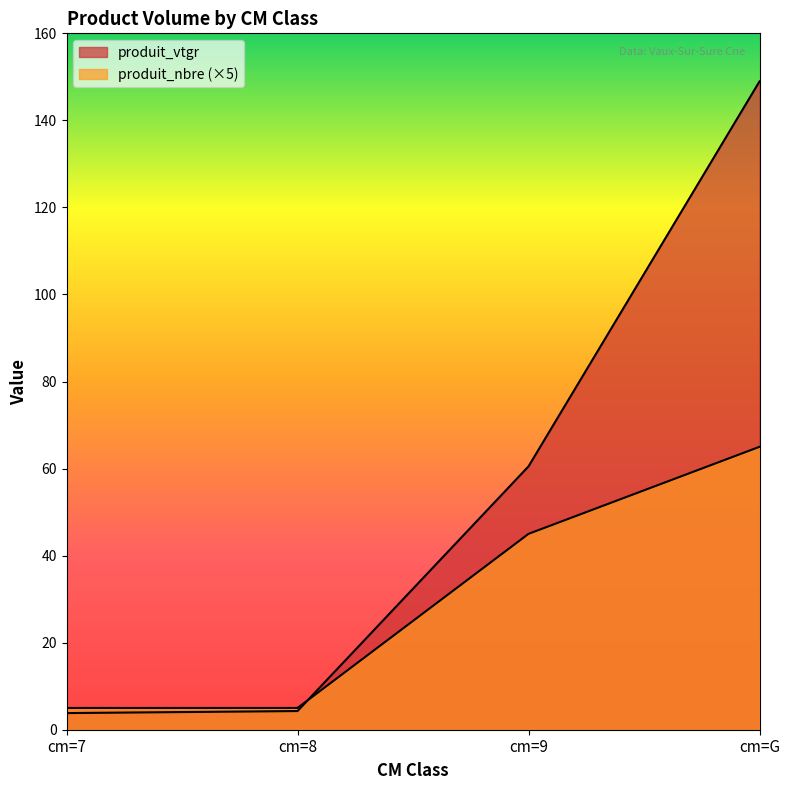

Reading left to right, list all the values displayed in this chart.

produit_vtgr: 3.8	4.3	60.5	149.0
produit_nbre: 5.0	5.0	45.0	65.0